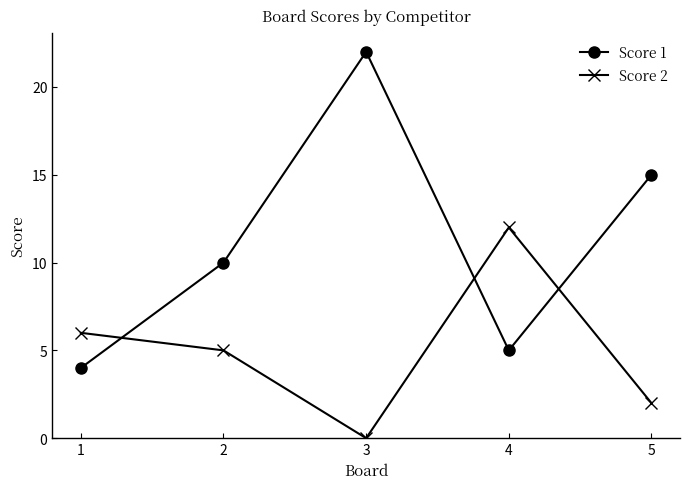

At how many categories does at least one series exceed 17?

1